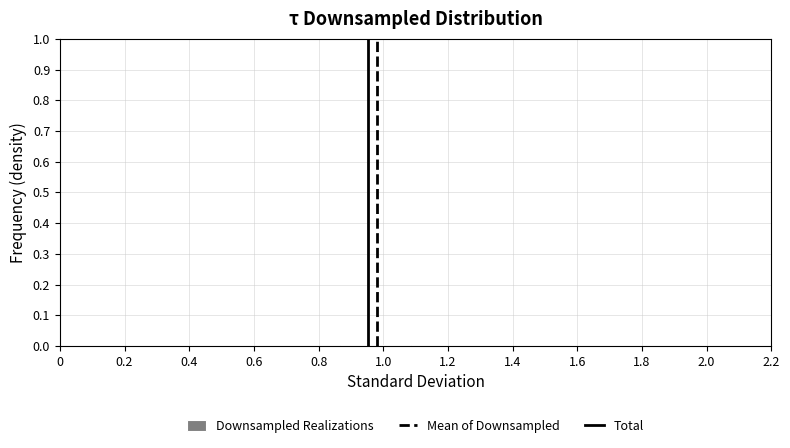

The value at 0.8 is 0.0. True or false?

True